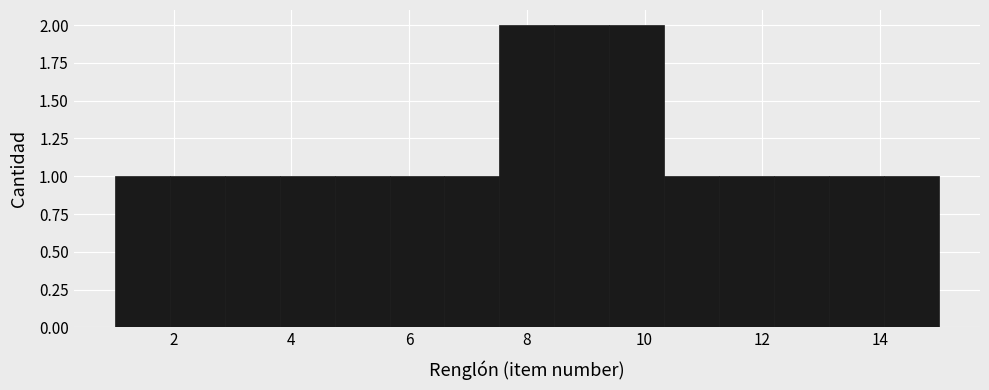

Reading left to right, list every bar in this chart as the range it spans on the x-axis followed by its height. Neither the bar edges nor the heights are printed on the chart, so give them approximately, as read against the axes.

1.0 to 2.0: 1
2.0 to 2.8: 1
2.8 to 3.8: 1
3.8 to 4.8: 1
4.8 to 5.6: 1
5.6 to 6.6: 1
6.6 to 7.6: 1
7.6 to 8.4: 2
8.4 to 9.4: 2
9.4 to 10.4: 2
10.4 to 11.2: 1
11.2 to 12.2: 1
12.2 to 13.2: 1
13.2 to 14.0: 1
14.0 to 15.0: 1